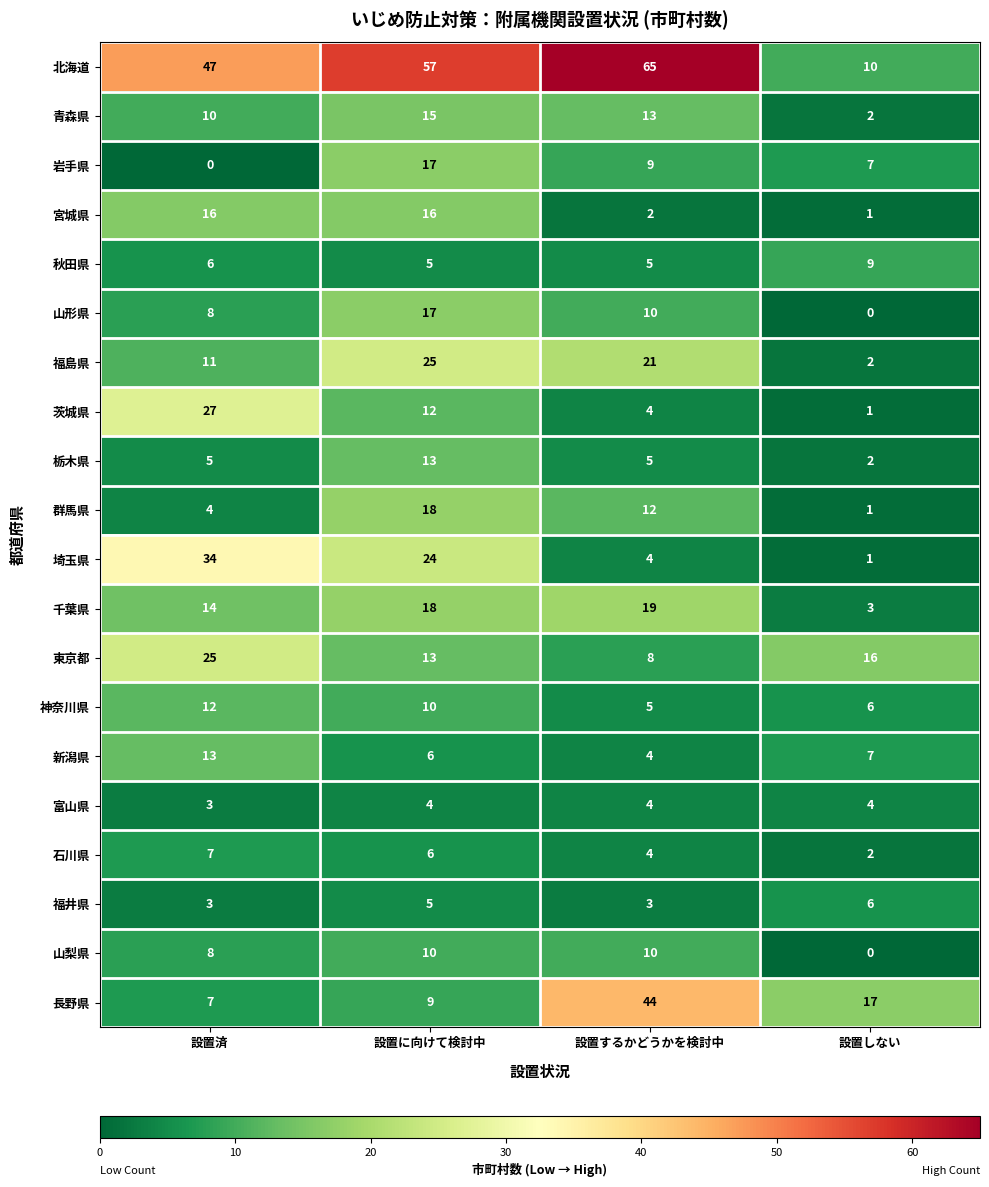

Which label corresponds to the largest value in the chart?

設置するかどうかを検討中